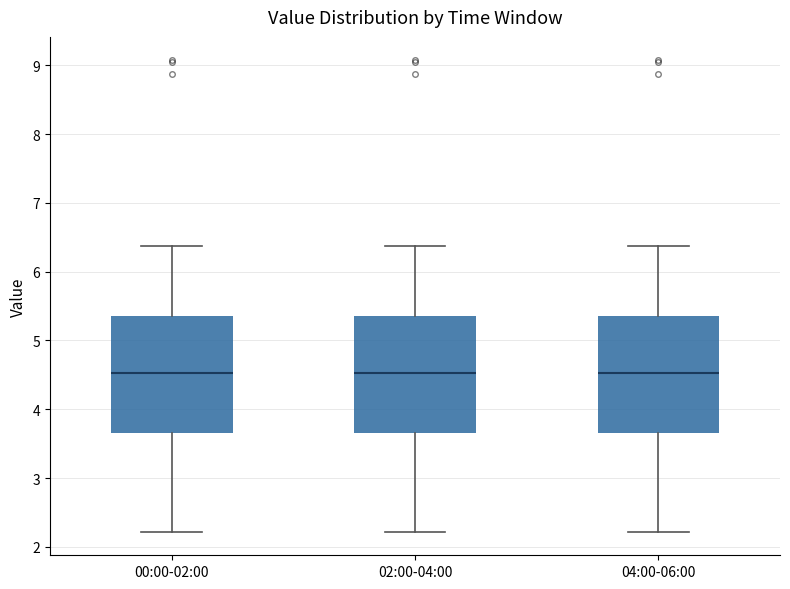

Reading left to right, read every box against the y-axis: the position of its median line, the range the box covers, and the ends of its whiskers. The values are not printed on the chart, so give them approximately, as read against the axis.

00:00-02:00: median 4.5, box 3.7 to 5.4, whiskers 2.2 to 6.4
02:00-04:00: median 4.5, box 3.7 to 5.4, whiskers 2.2 to 6.4
04:00-06:00: median 4.5, box 3.7 to 5.4, whiskers 2.2 to 6.4